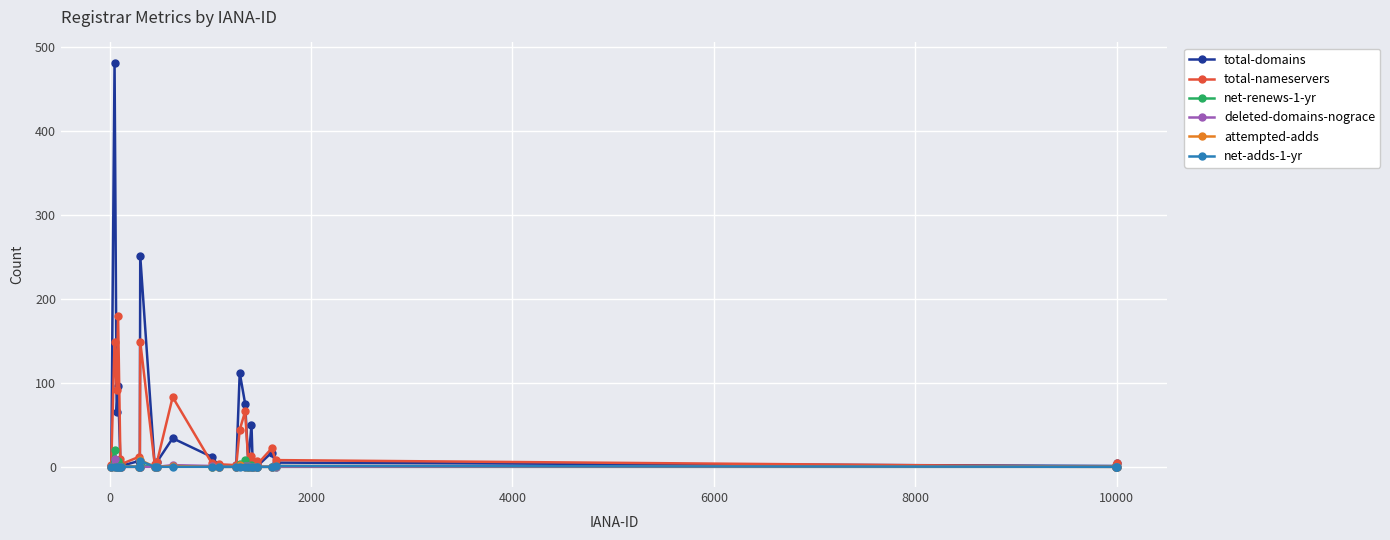

Which series has the largest range (max minus min)?

total-domains